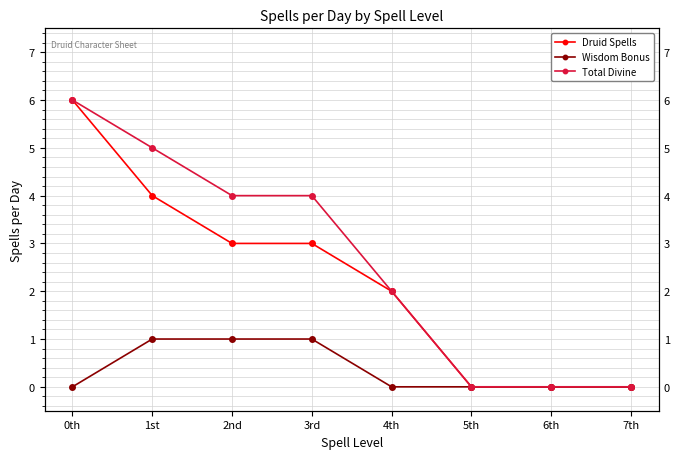

True or false: Total Divine has more than 2 interior local peaks.

False